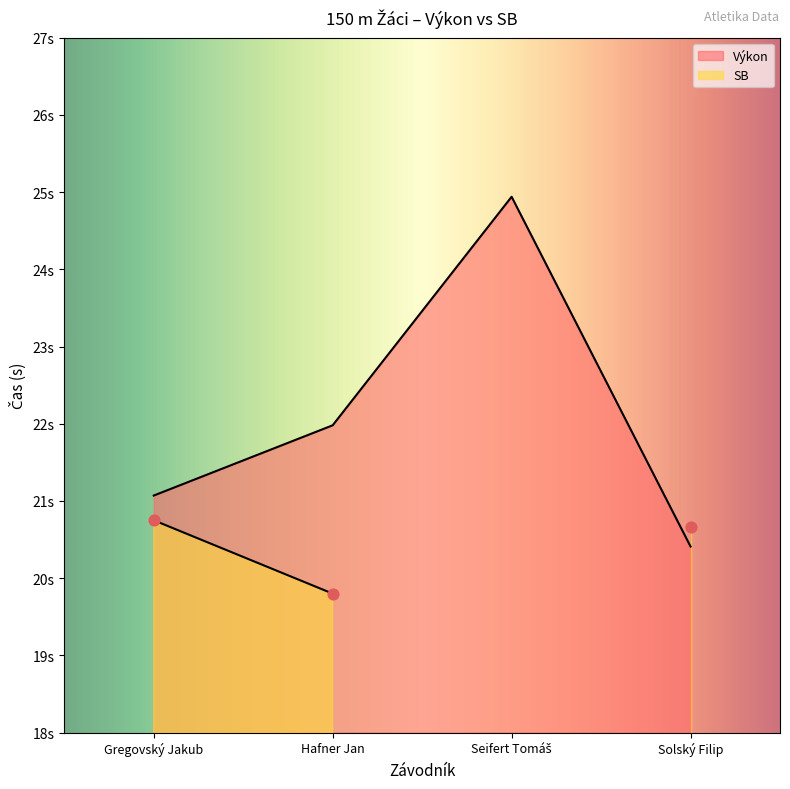

Between Seifert Tomáš and Gregovský Jakub, which is larger?

Seifert Tomáš